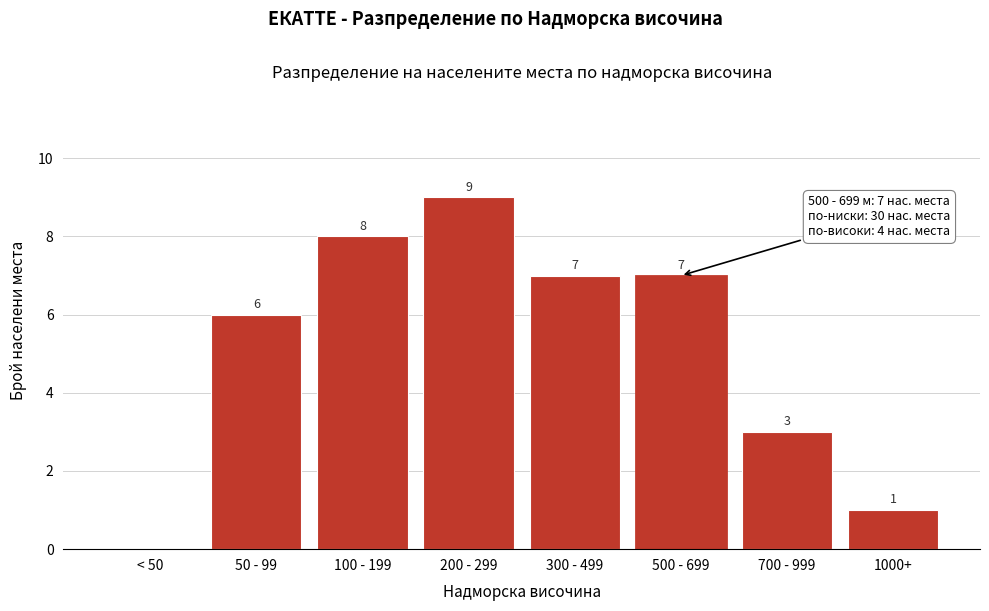

Reading right to left, list all the values displayed in this chart.

1000+=1	700 - 999=3	500 - 699=7	300 - 499=7	200 - 299=9	100 - 199=8	50 - 99=6	< 50=0